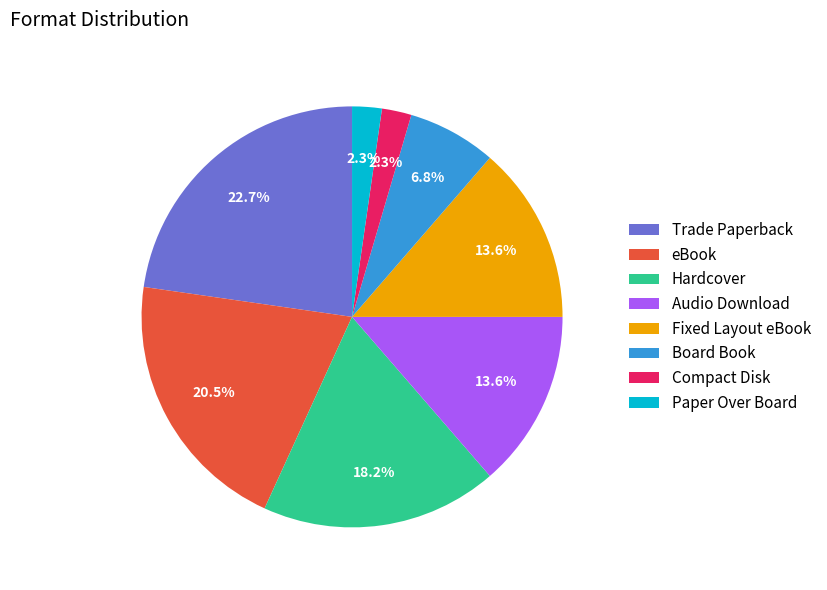

Is the sum of Compact Disk and Board Book greater than half?

No